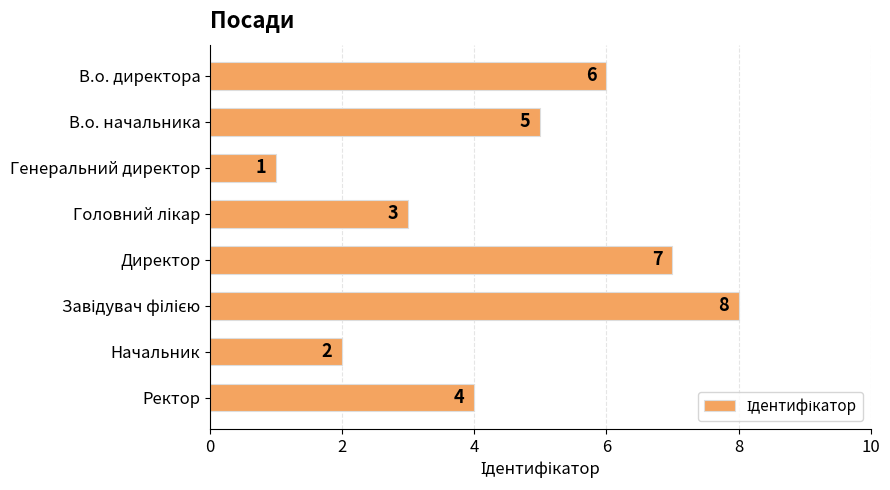

How many values are between 3 and 7?

5